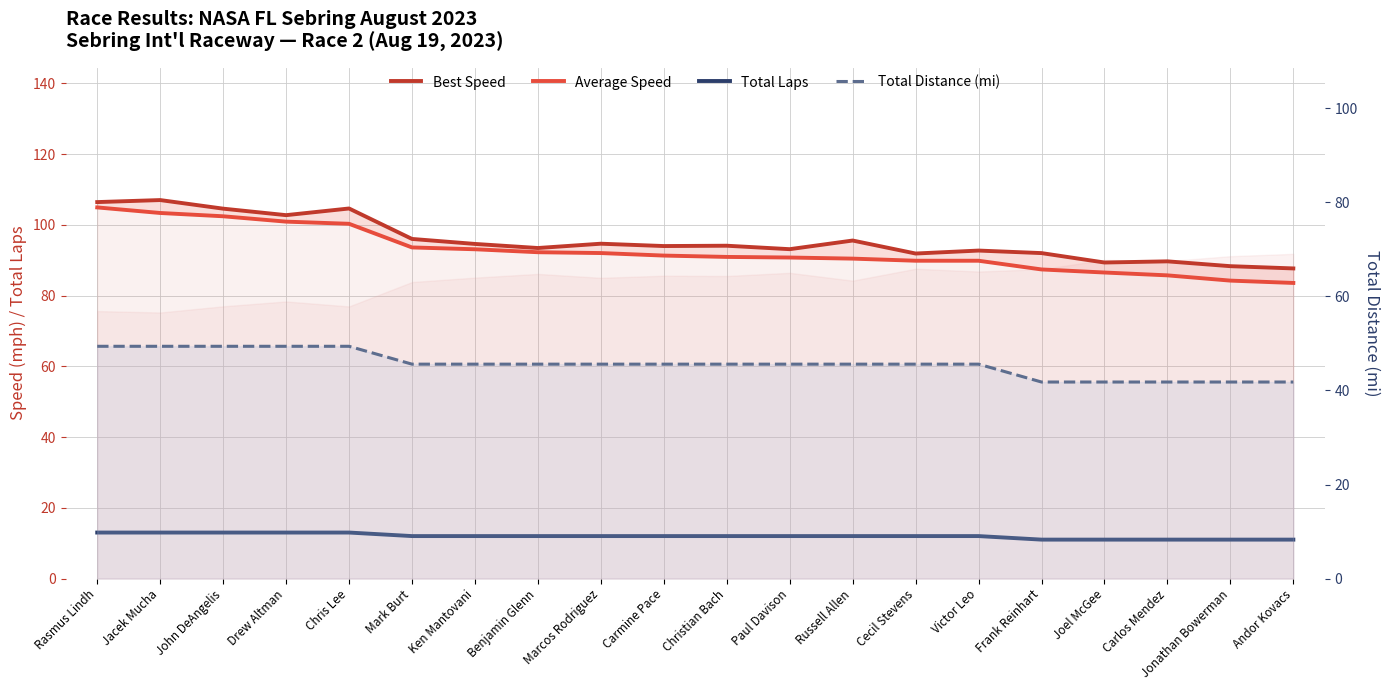

List the series in order of their peak value, highest first.

Best Speed, Average Speed, Total Distance (mi), Total Laps